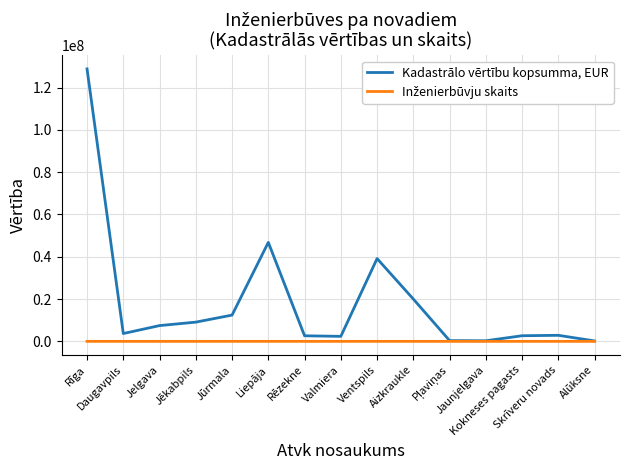

What is the smallest value displayed?

15